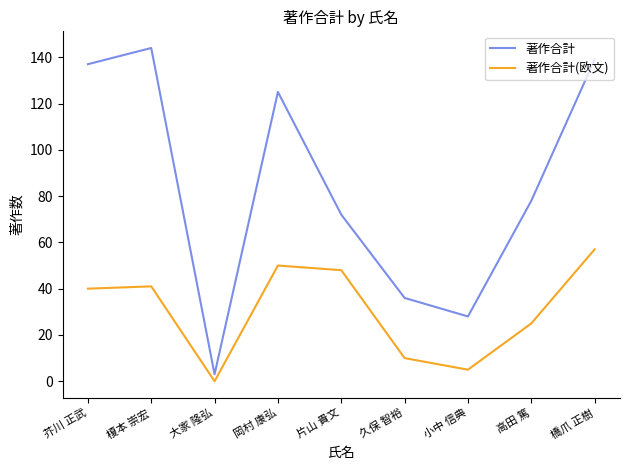

Reading right to left, what are all the values shown in this chart?

著作合計: 橋爪 正樹=139	高田 篤=78	小中 信典=28	久保 智裕=36	片山 貴文=72	岡村 康弘=125	大家 隆弘=3	榎本 崇宏=144	芥川 正武=137
著作合計(欧文): 橋爪 正樹=57	高田 篤=25	小中 信典=5	久保 智裕=10	片山 貴文=48	岡村 康弘=50	大家 隆弘=0	榎本 崇宏=41	芥川 正武=40